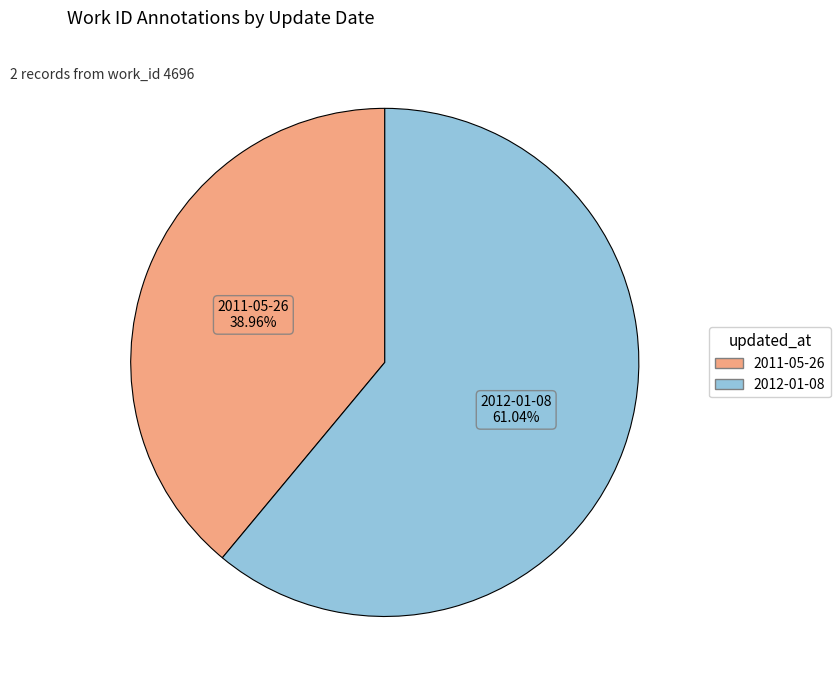

Is there any slice that represents more than half of the pie?

Yes